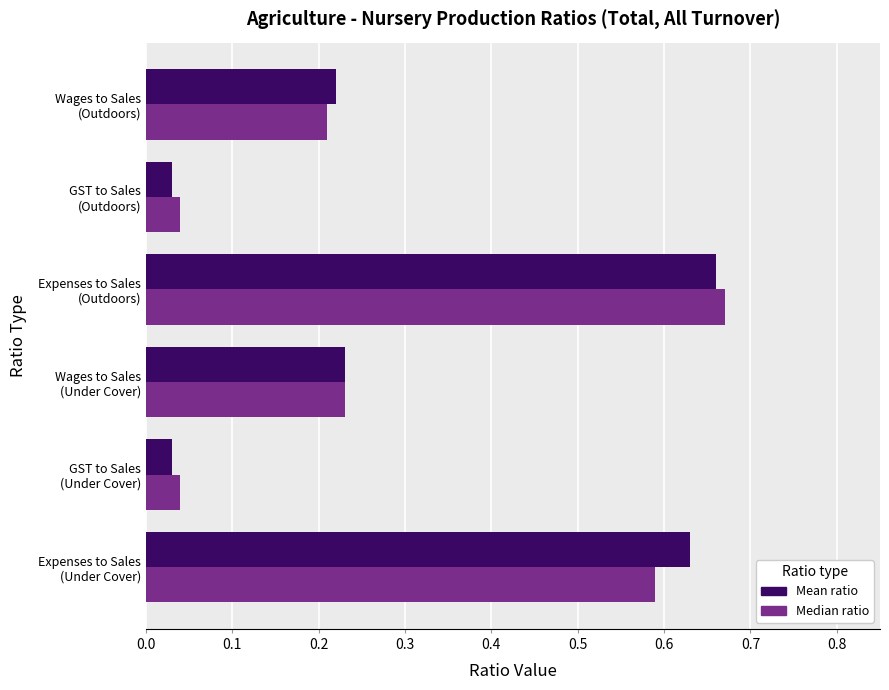

At how many categories does at least one series exceed 0?

6